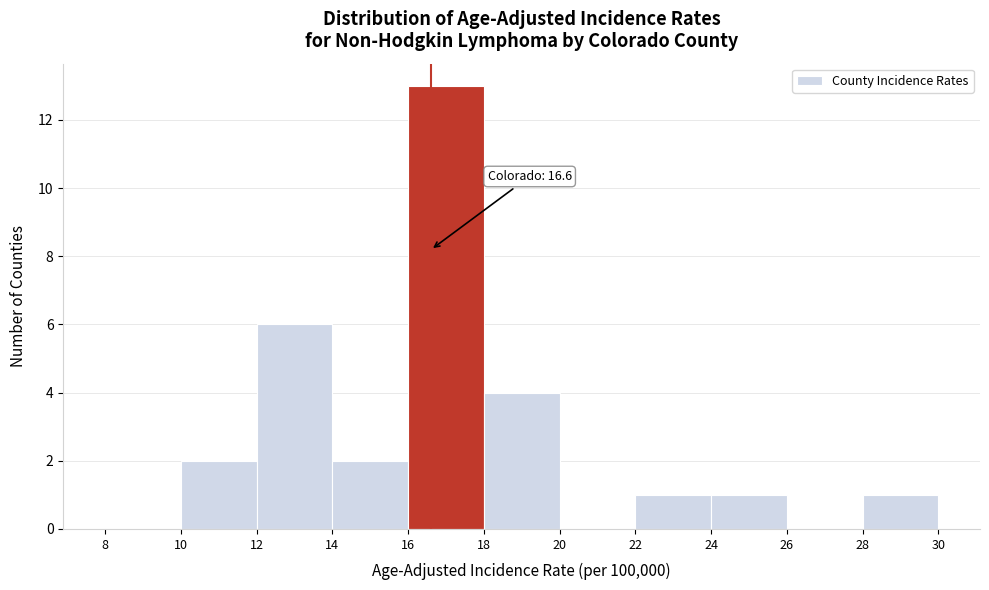

Over which range of the x-axis is the bar tallest?

16 to 18